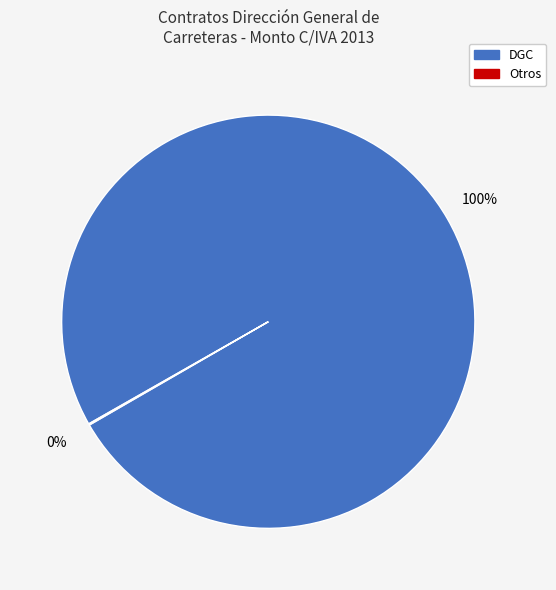

To the nearest percent, what is the difference between the largest and smallest slice percentages?

100%